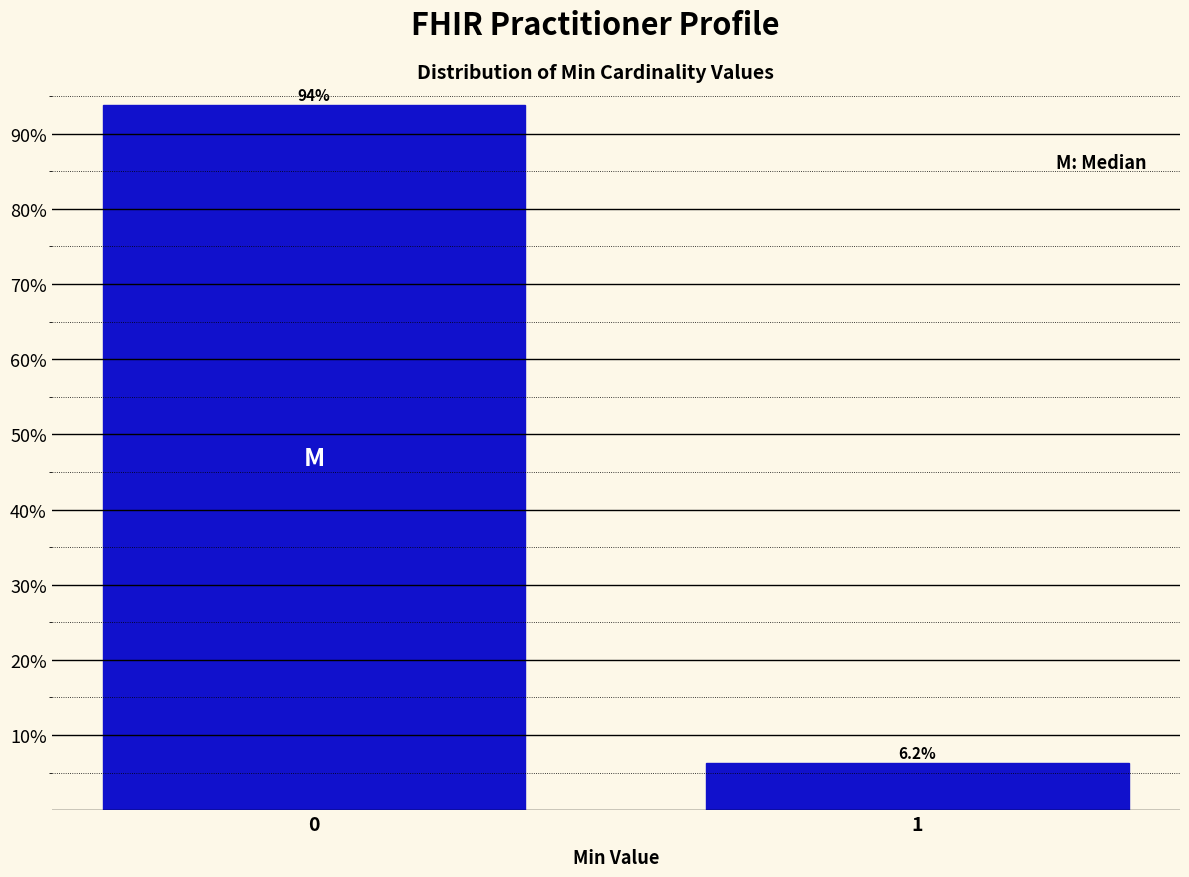

What is the average value?

50.0